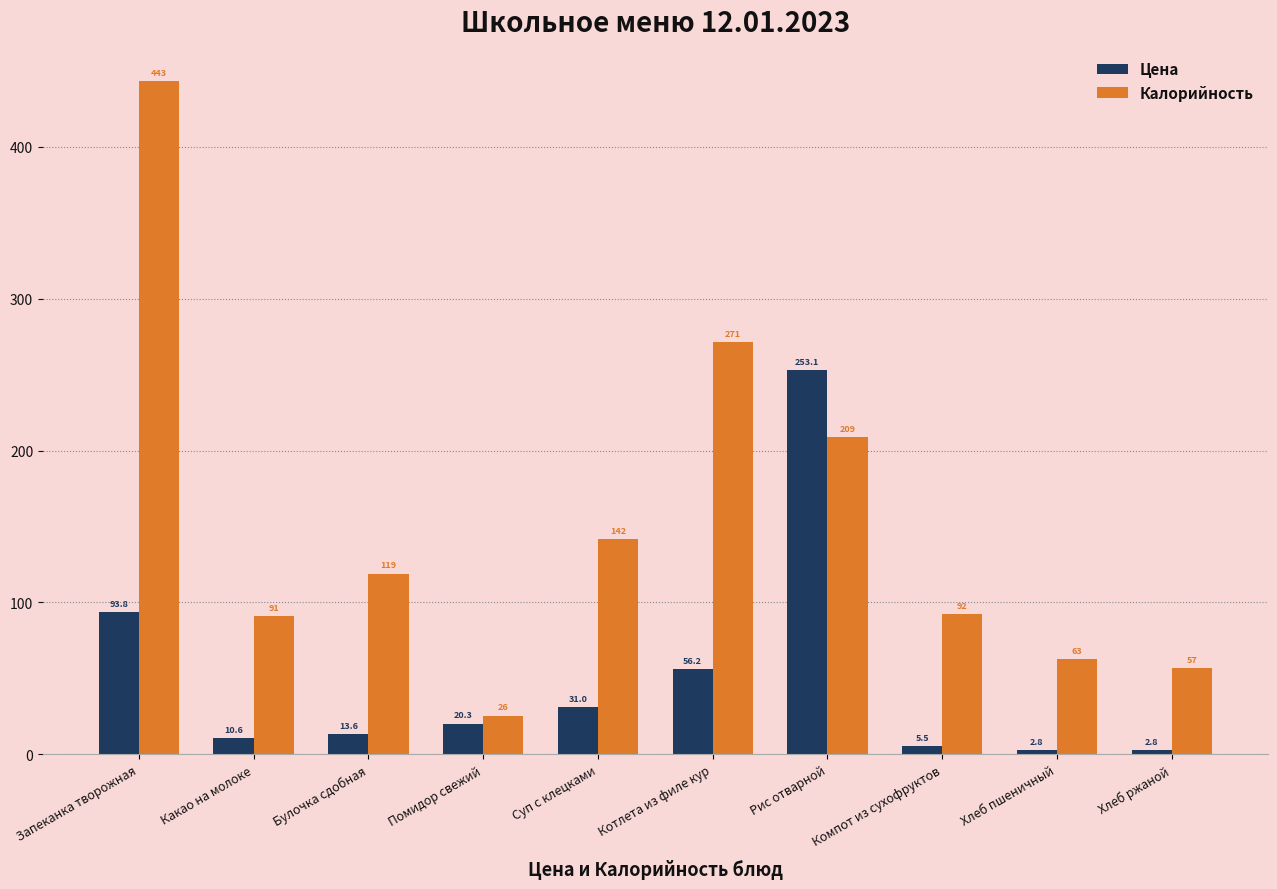

At which label does Калорийность first exceed 119?

Запеканка творожная